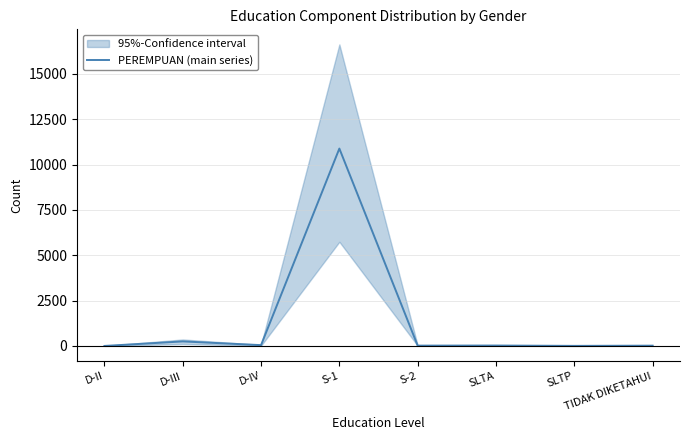

Reading left to right, what are all the values shown in this chart?

0	250	45	10879	18	23	4	16